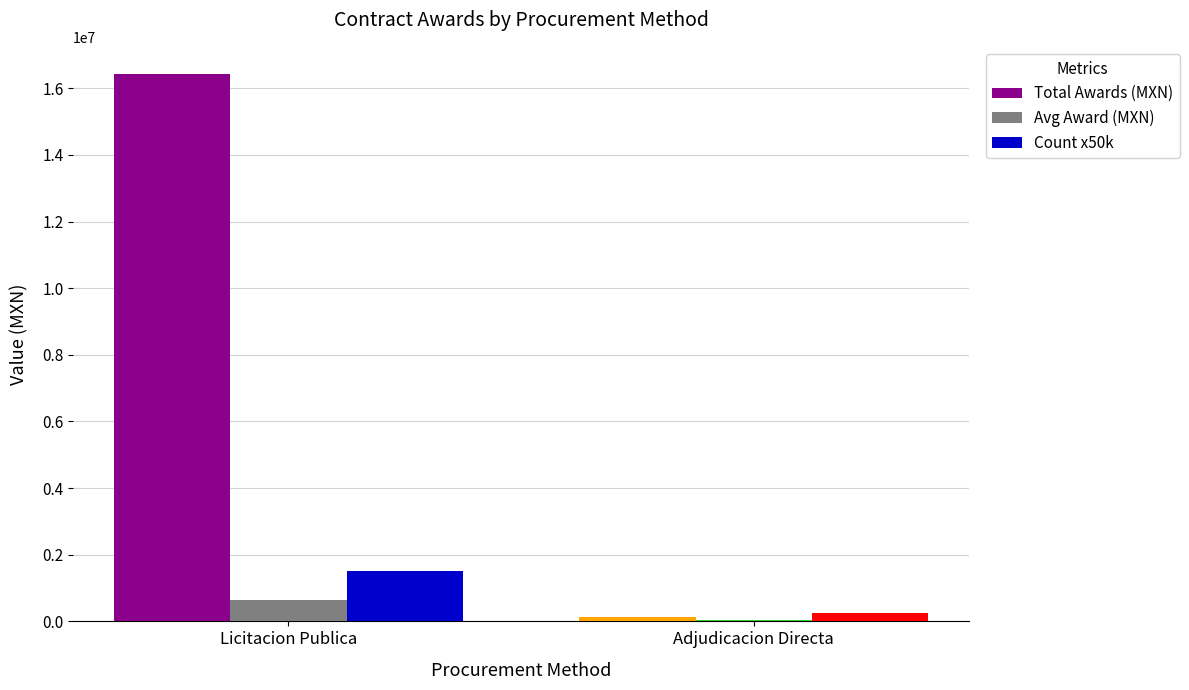

Which series changed the most between Licitacion Publica and Adjudicacion Directa?

Total Awards (MXN)